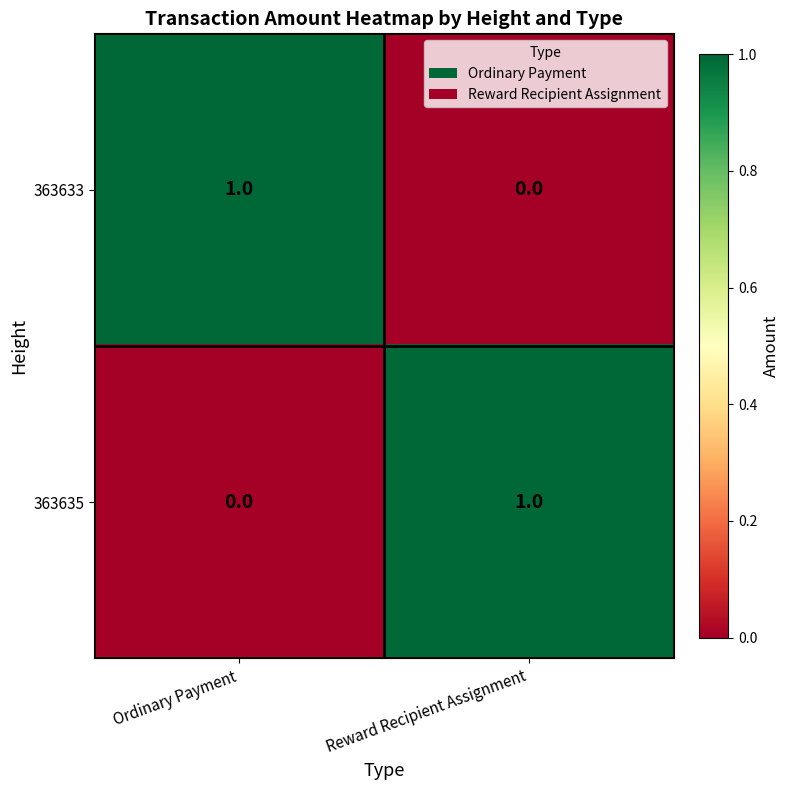

Reading left to right, transcribe all the data shown in this chart.

363633: Ordinary Payment=1	Reward Recipient Assignment=0
363635: Ordinary Payment=0	Reward Recipient Assignment=1